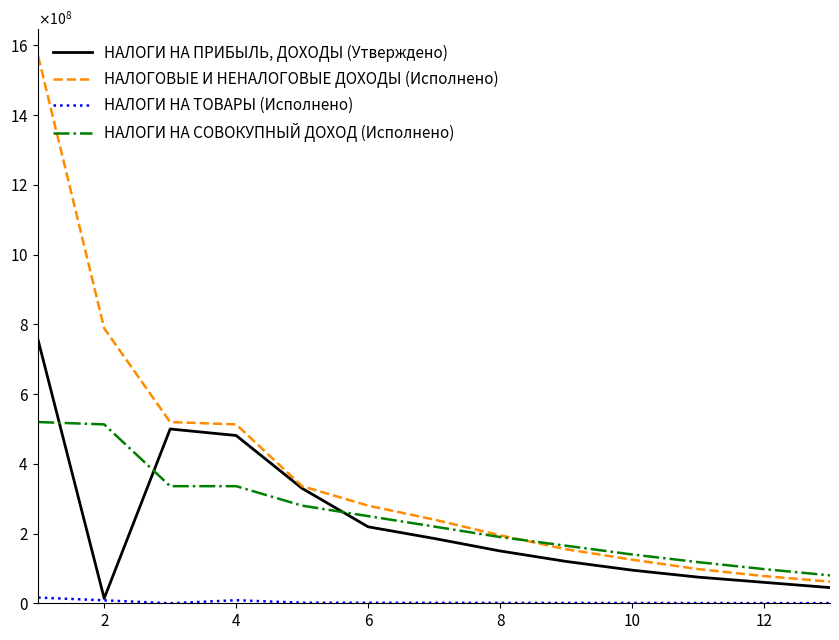

Is this an area chart (filled region under the line)?

No